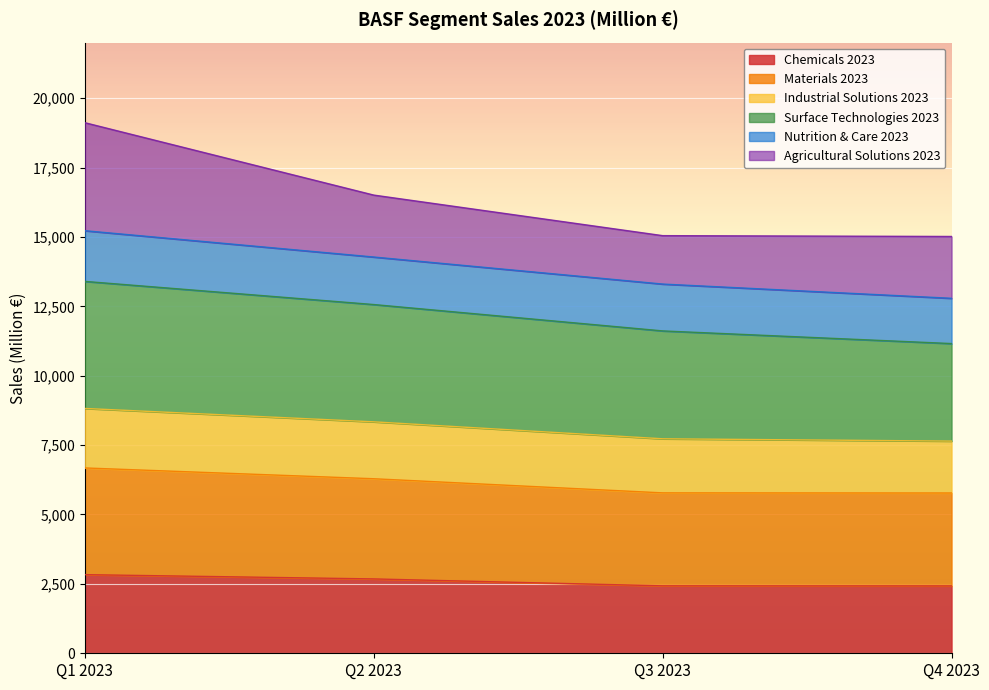

How many lines are shown in the chart?

6